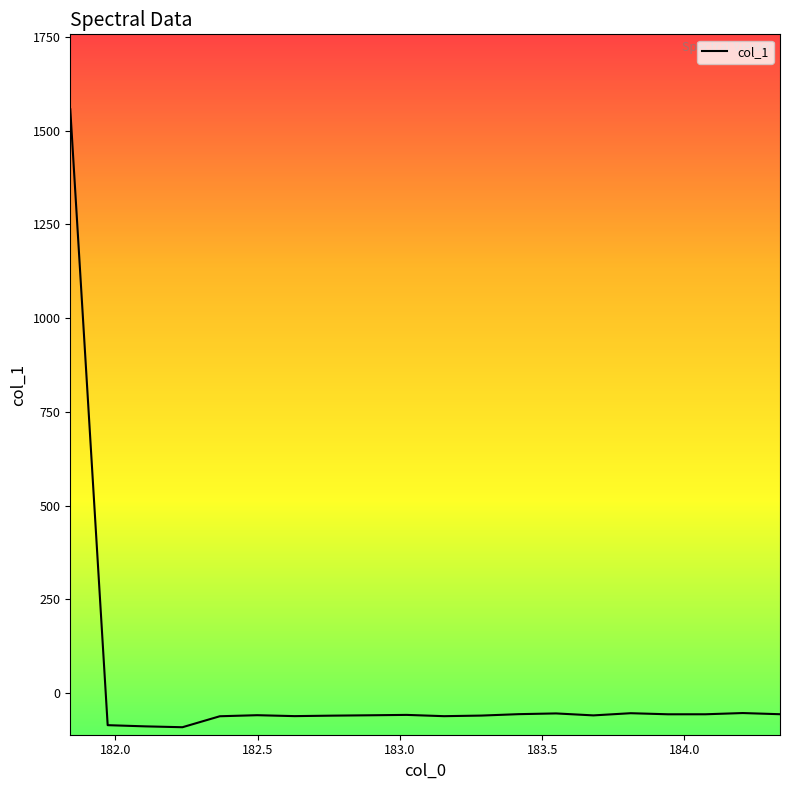

What is the maximum value shown in the chart?

1557.1